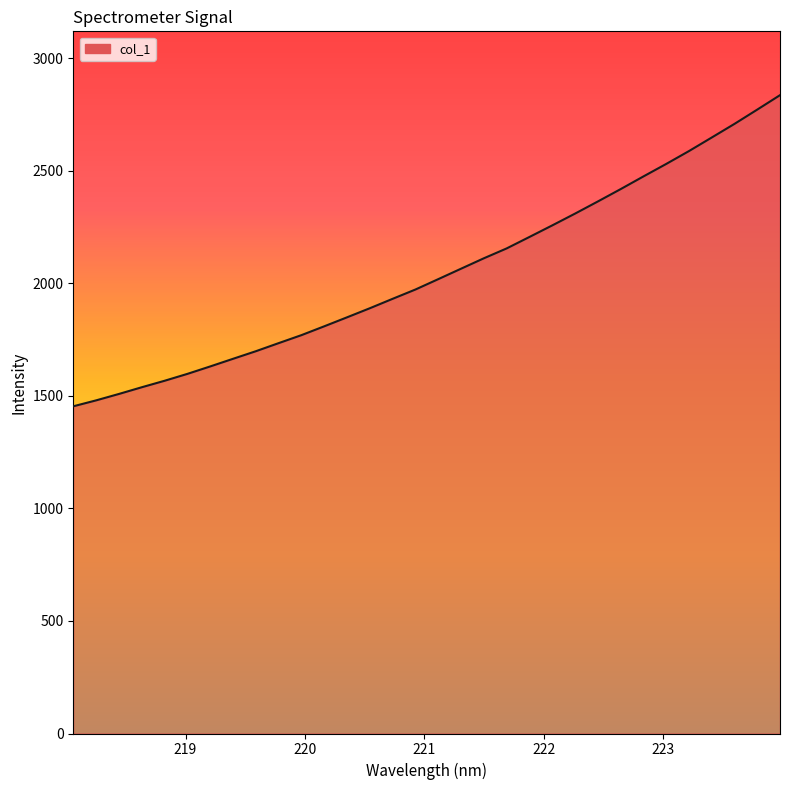

What is the greatest value displayed?

2836.9